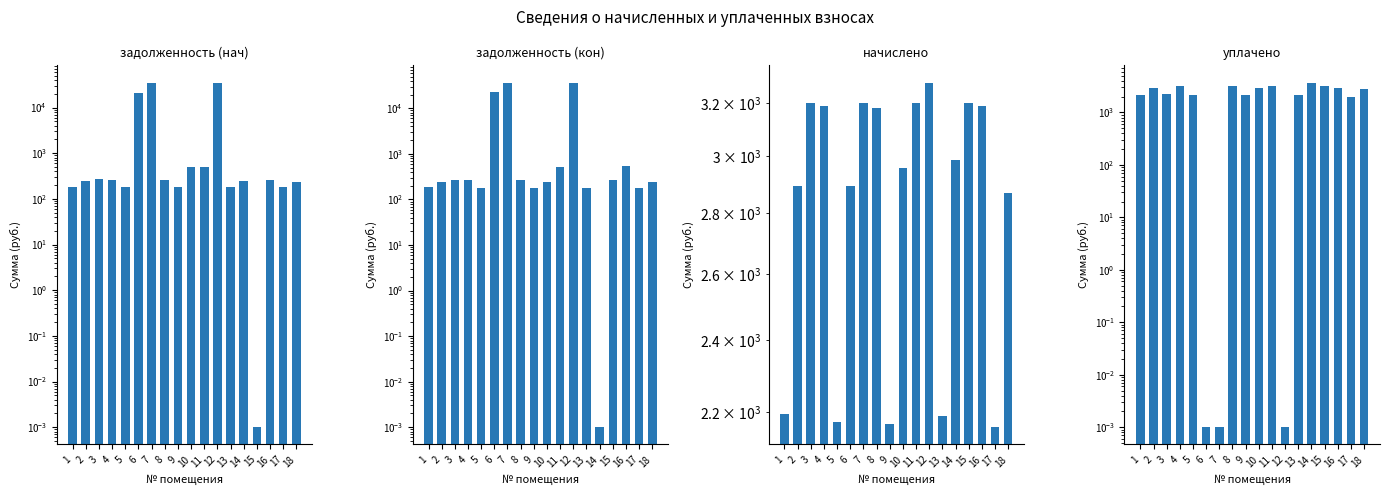

What is the sum of all начислено values?

51114.7